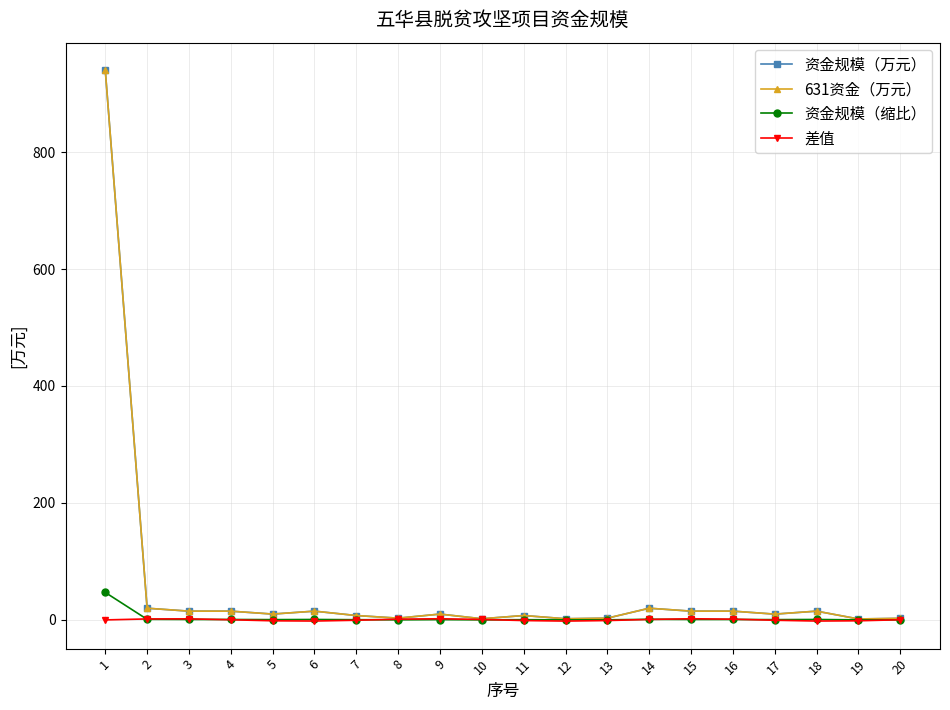

True or false: 资金规模（缩比） and 资金规模（万元） intersect in this chart.

False